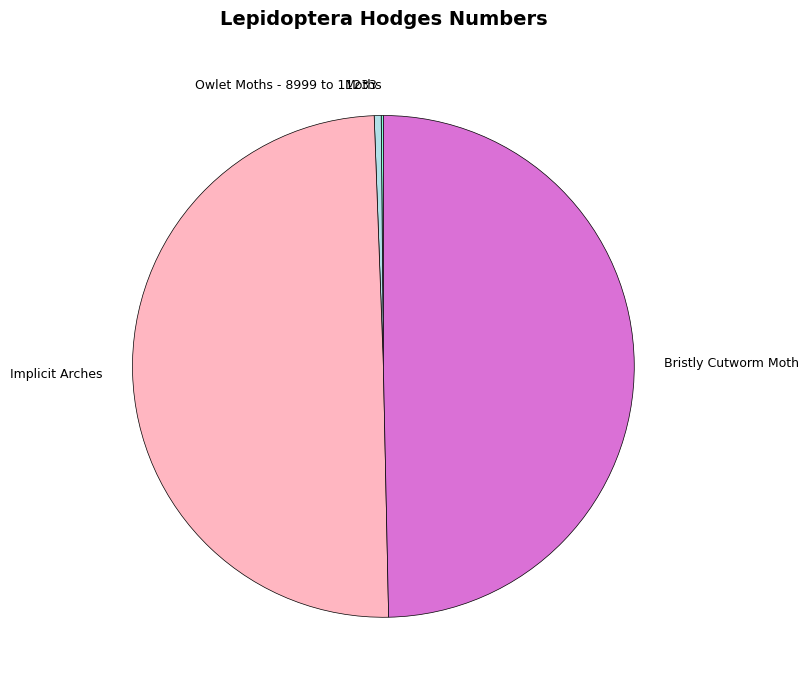

Is it true that Implicit Arches is 50% of the pie?

True